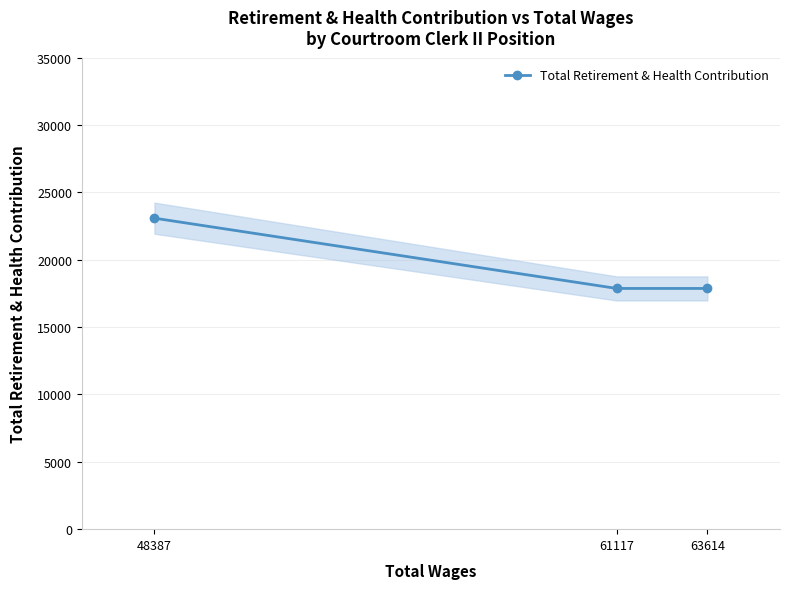

List the labels in order of value, largest first.

48387, 63614, 61117